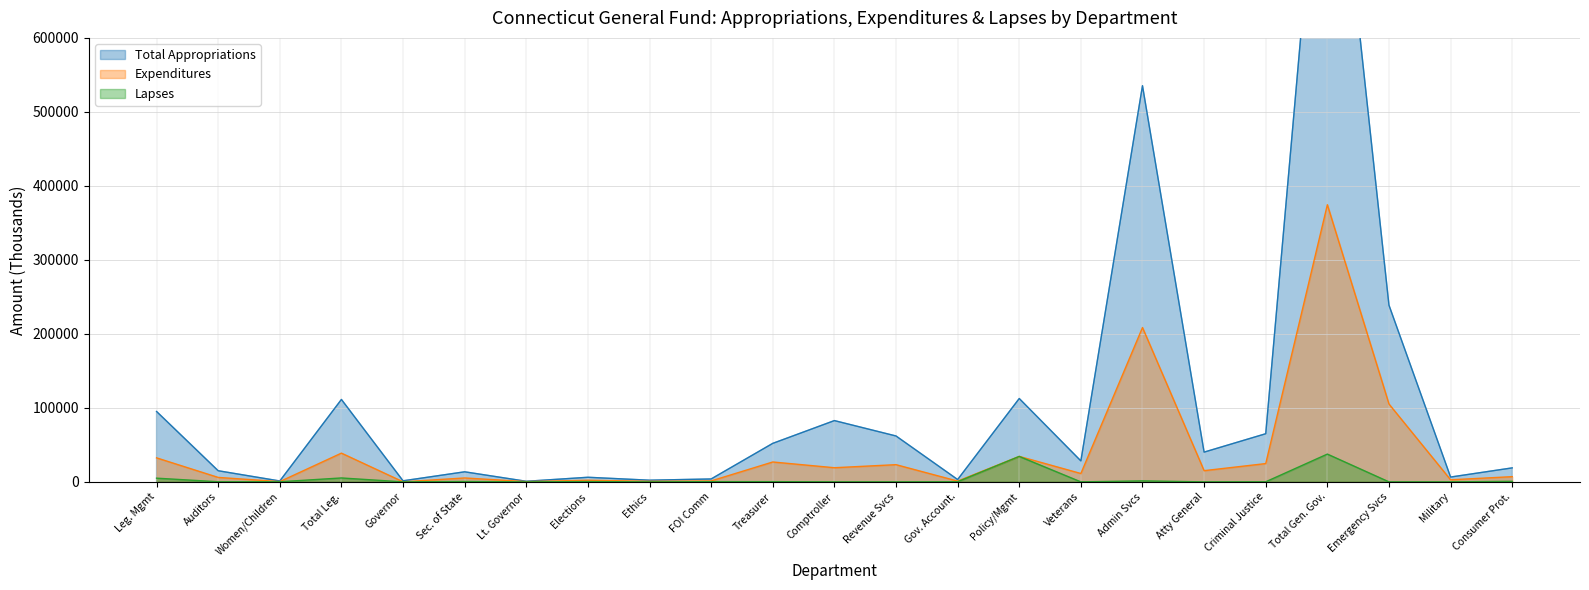

What is the maximum value shown in the chart?

1009984